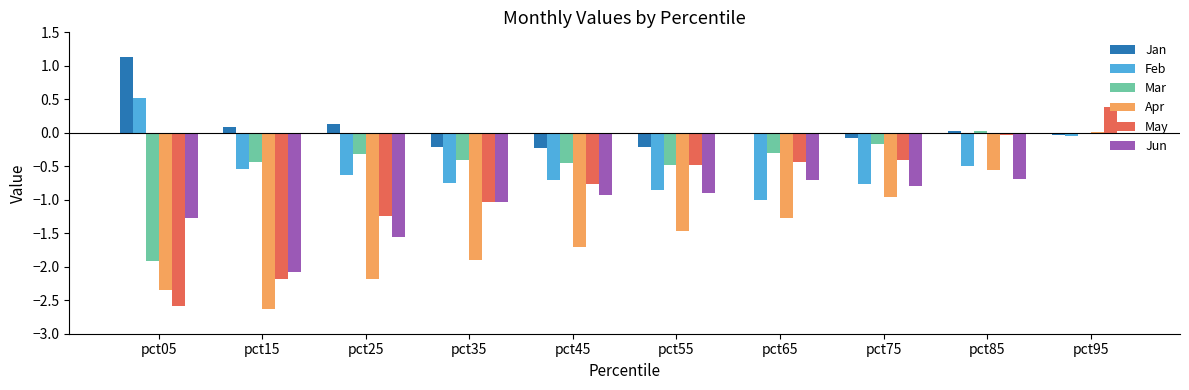

Where is Feb nearest to the value 0?

pct95